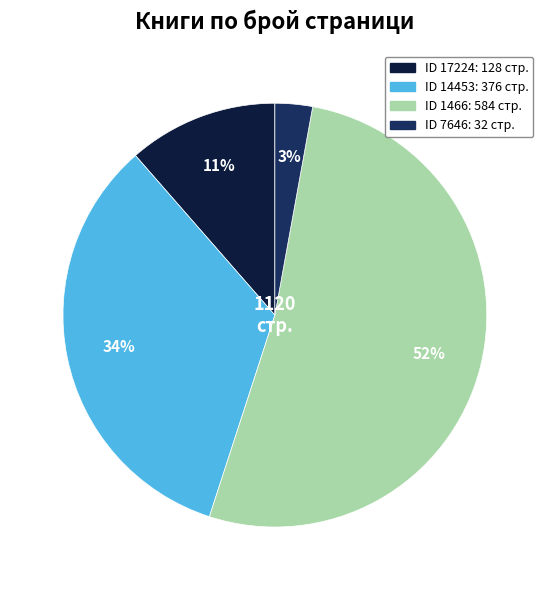

To the nearest percent, what is the average slice percentage?

25%